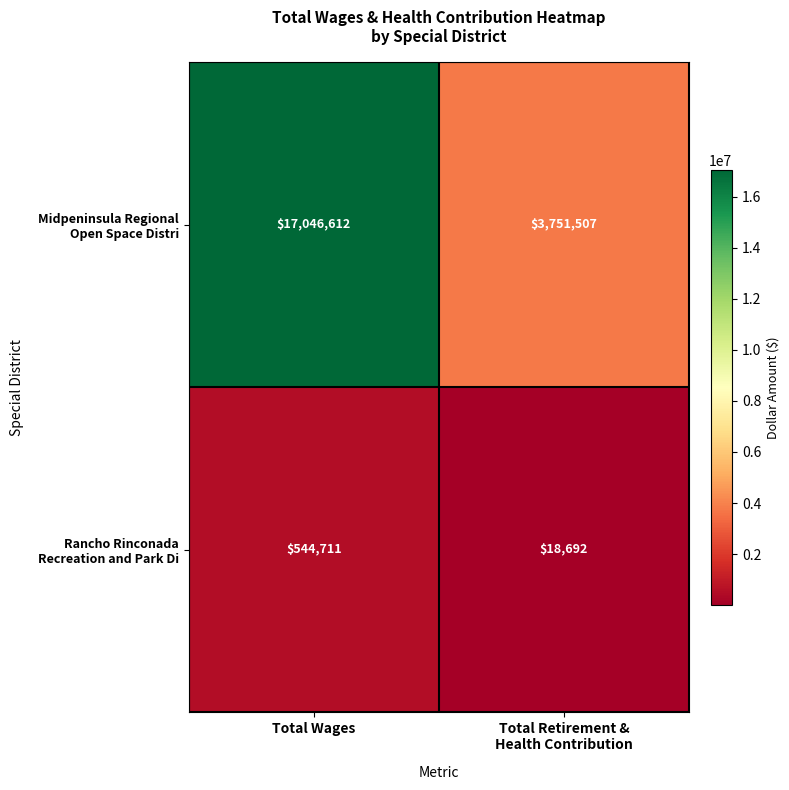

What is the difference between the highest and lowest values at Total Wages?

16501901